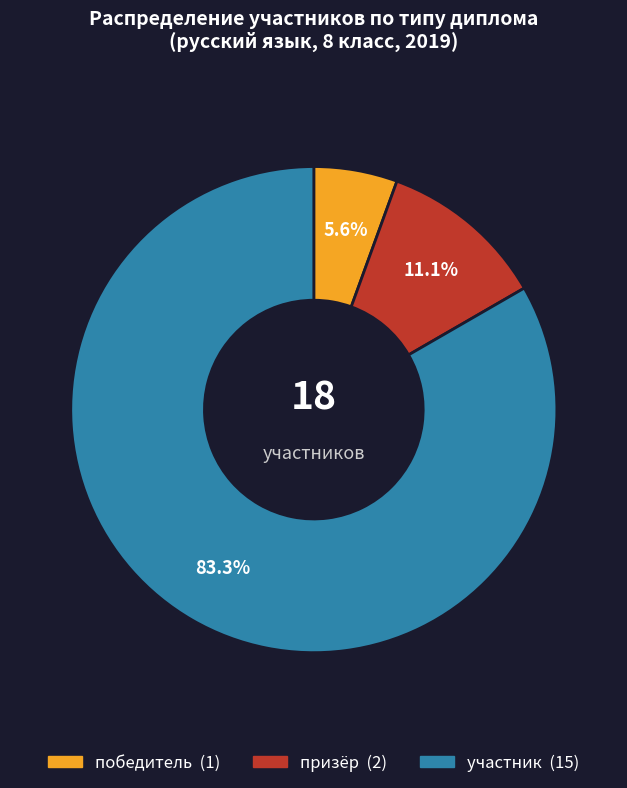

Is it true that победитель is 6% of the pie?

True